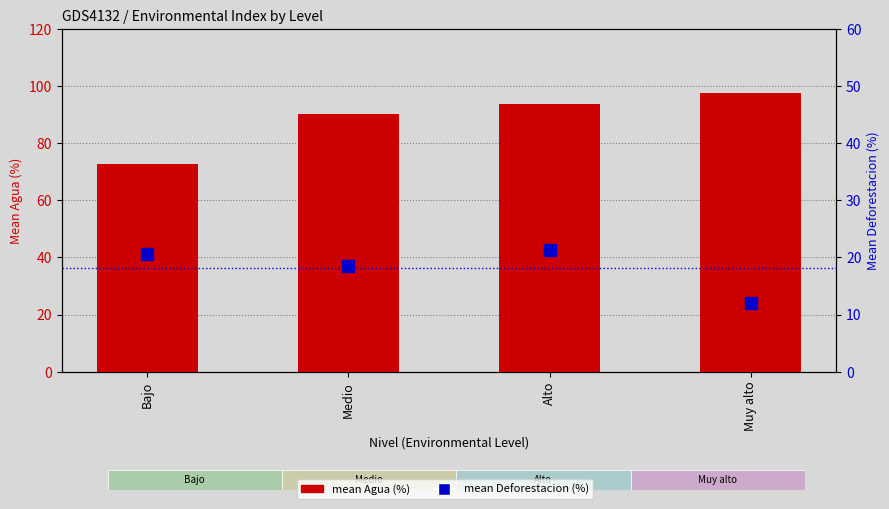

At which category is the sum across all series the highest?

Alto